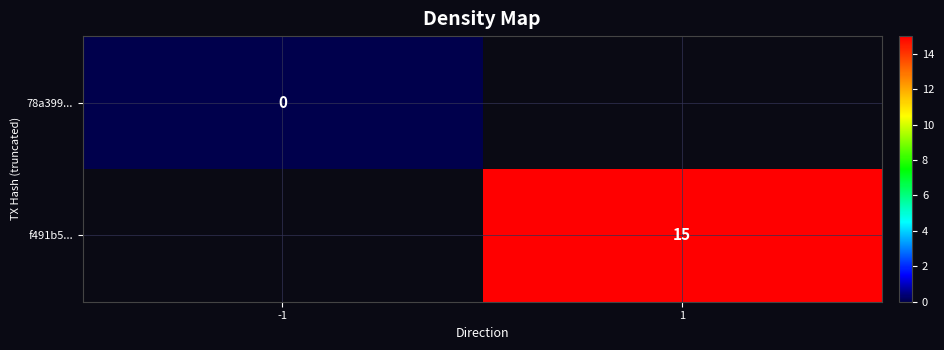

True or false: f491b5... has a value of 22.2 at 1.

False